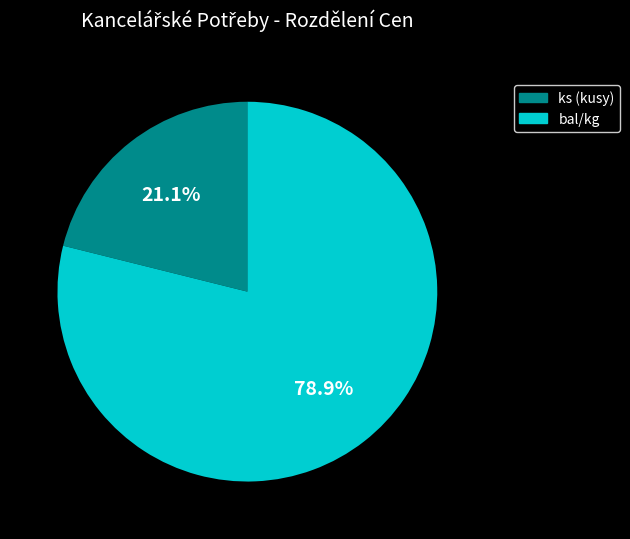

Approximately how many times larger is the value at bal/kg compared to ks (kusy)?

3.7